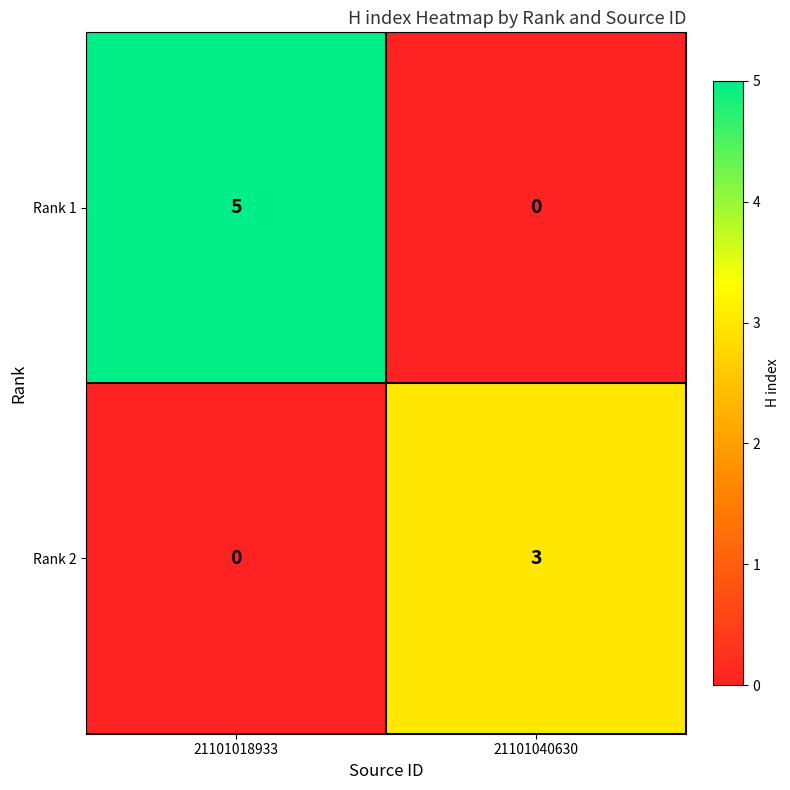

How many data points does each series have?

2